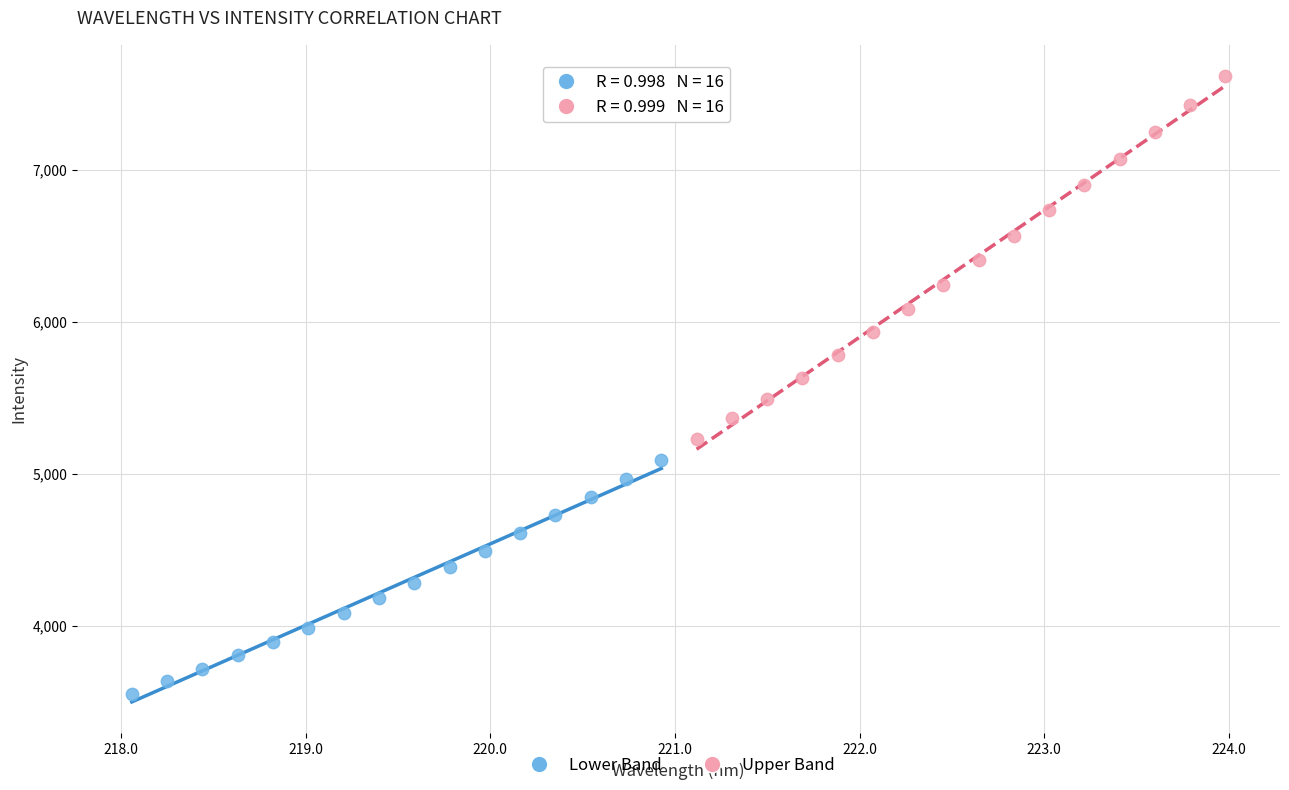

Which series contains the highest Y value?

Upper Band